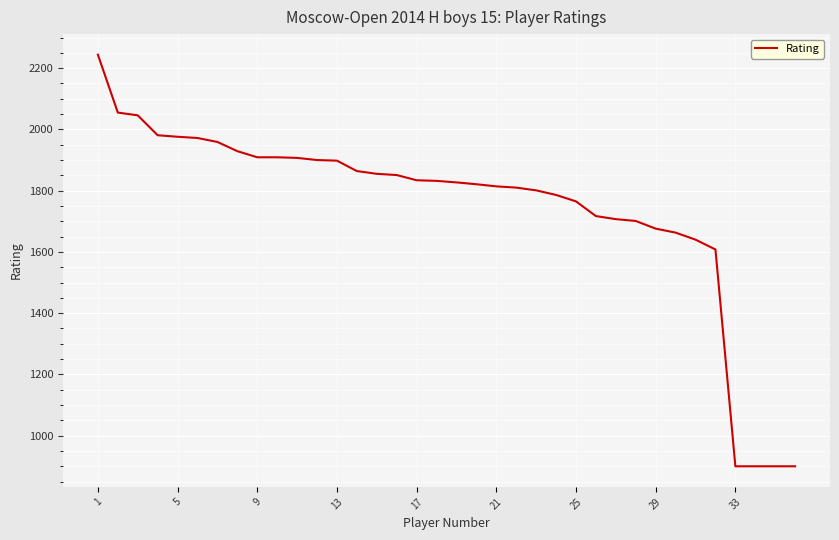

What is the maximum value shown in the chart?

2244